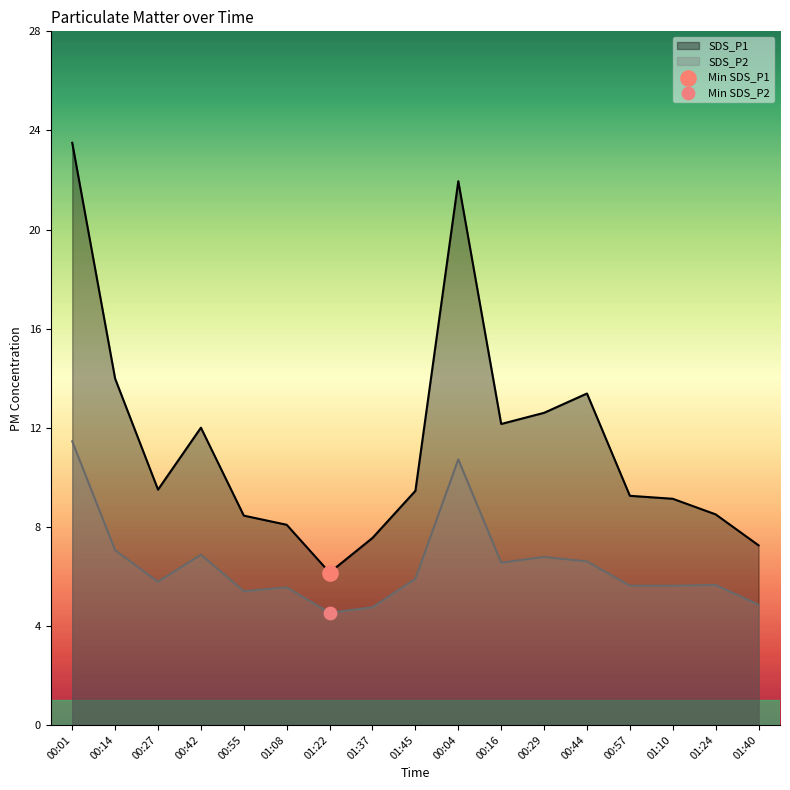

What are all the series names shown in the legend?

SDS_P1, SDS_P2